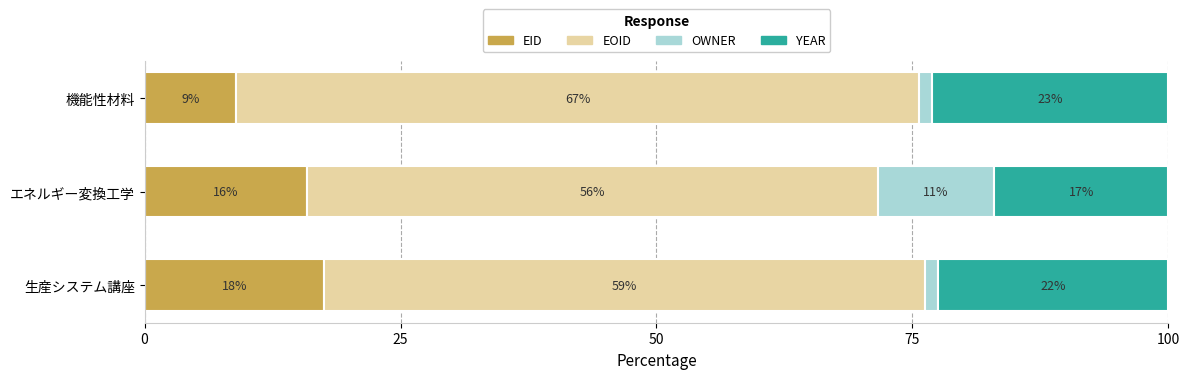

What is the total value across all series at 機能性材料?

100.0